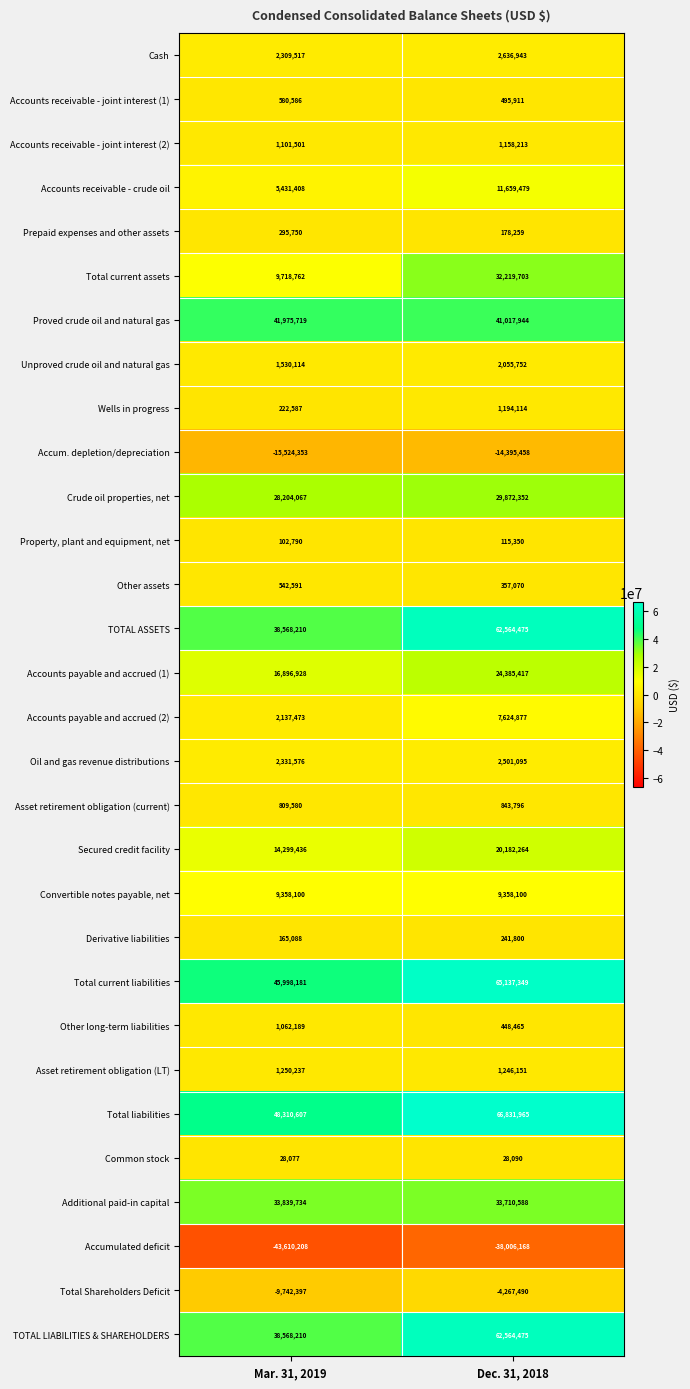

What is the difference between the highest and lowest values at Dec. 31, 2018?

104838133